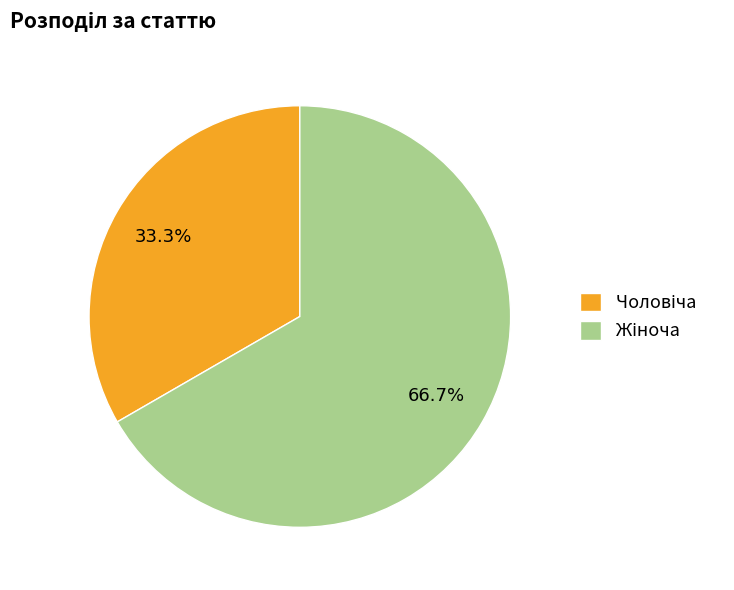

Is there any slice that represents more than half of the pie?

Yes